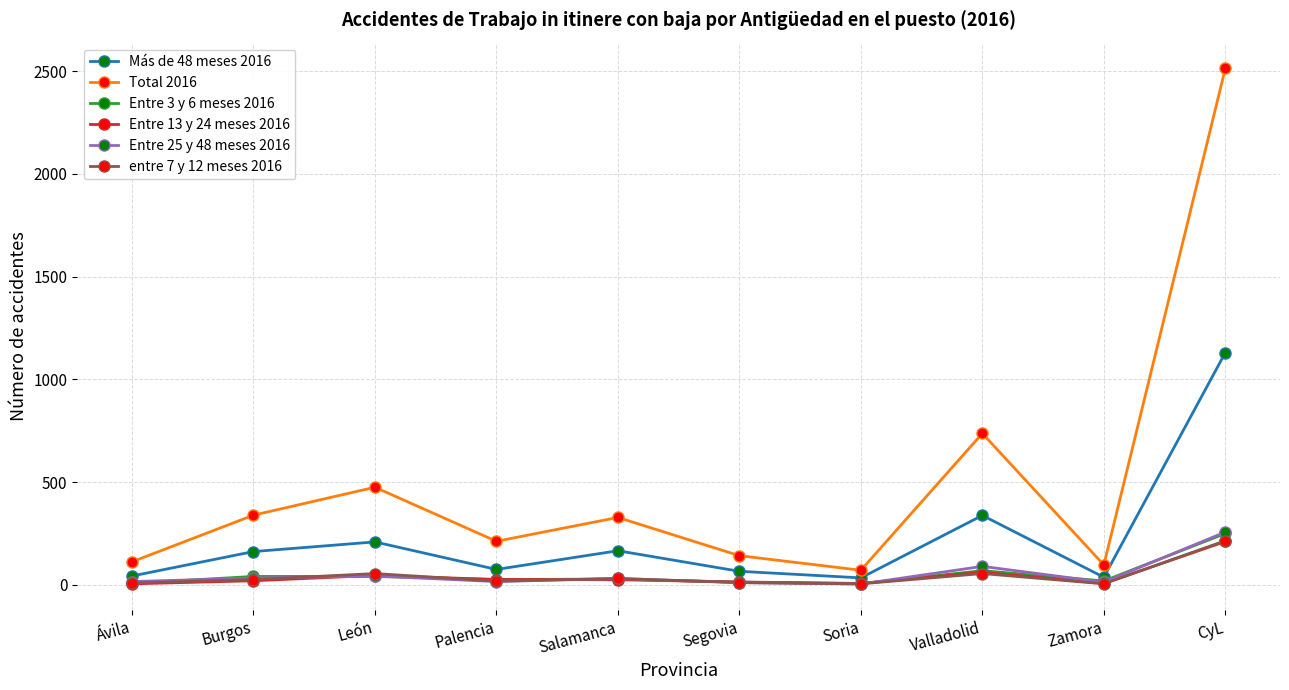

The value of Entre 13 y 24 meses 2016 at Valladolid is 61. True or false?

True